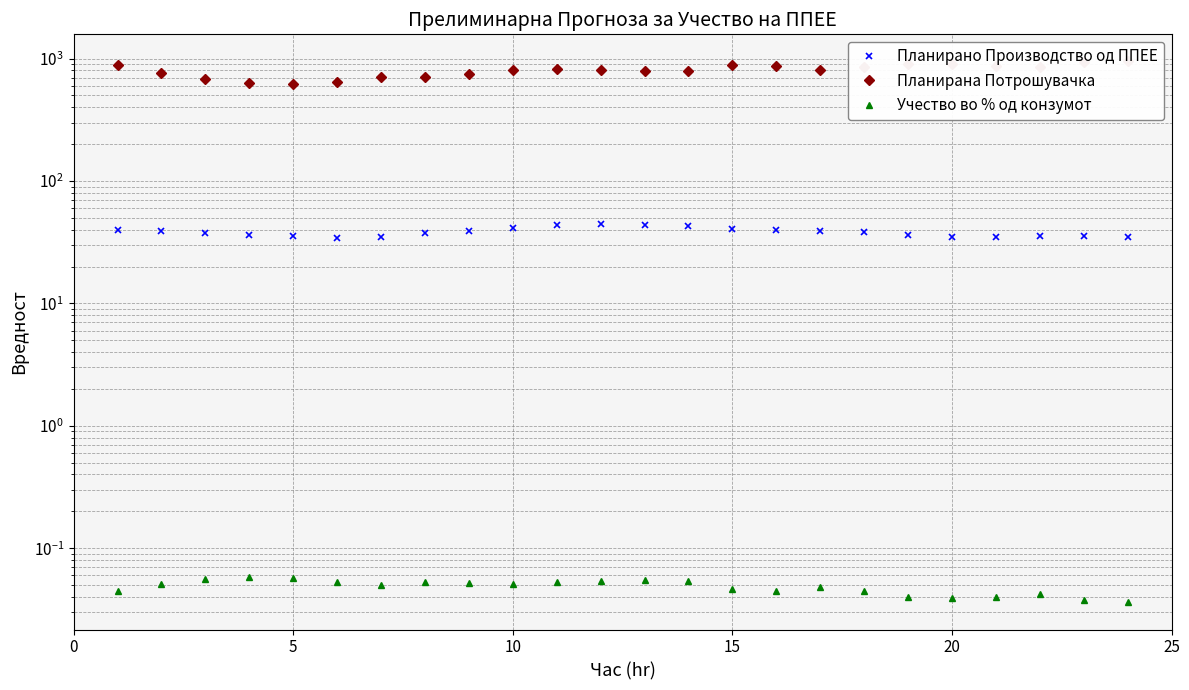

True or false: Планирана Потрошувачка and Учество во % од конзумот cross at least once.

False